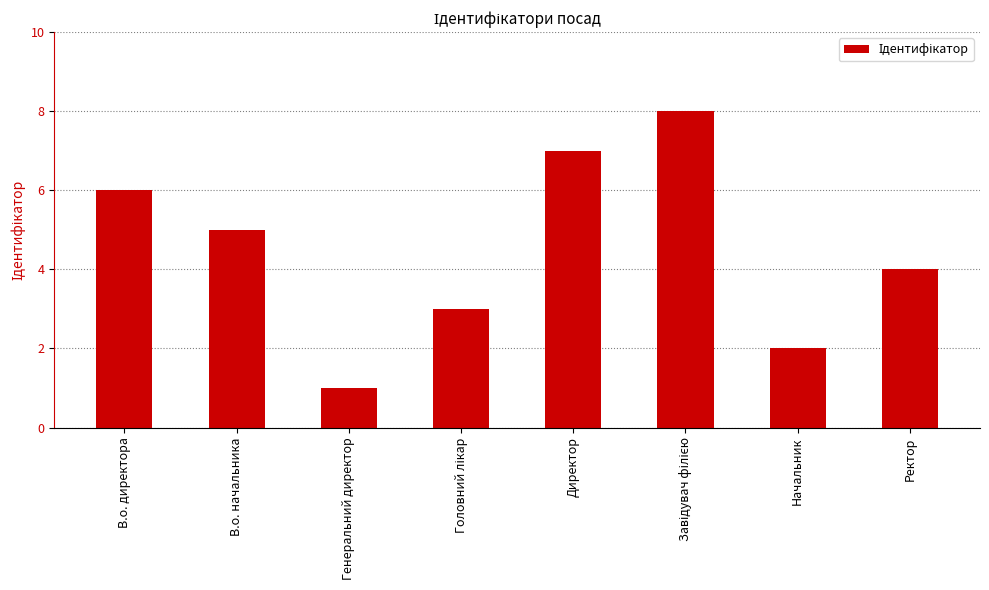

What is the sum of all values?

36